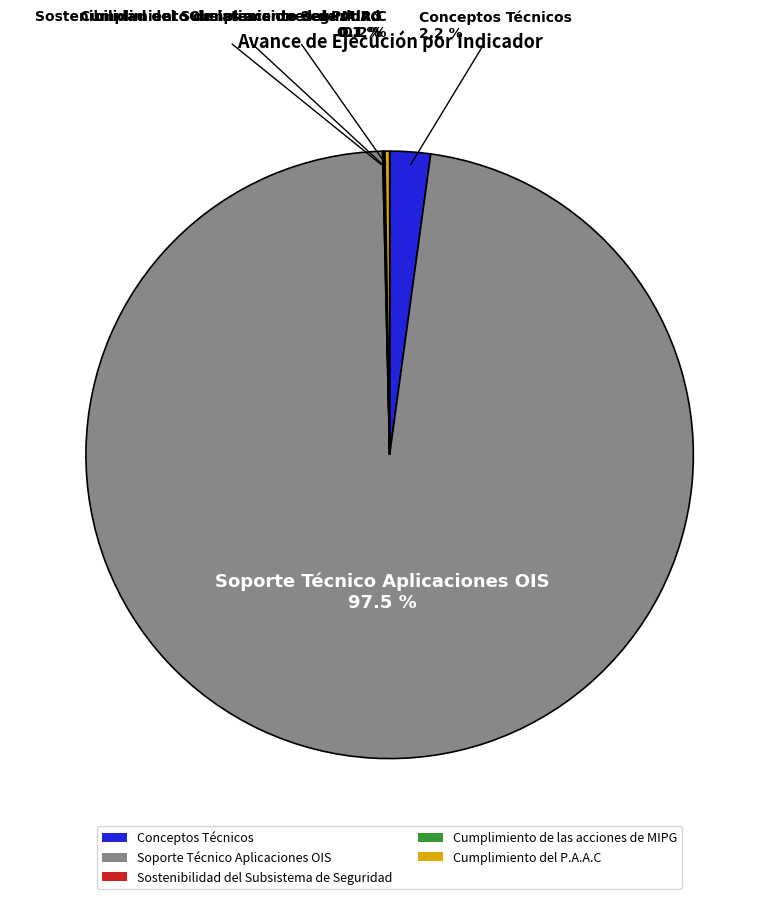

The Soporte Técnico Aplicaciones OIS slice represents 87% of the pie. True or false?

False